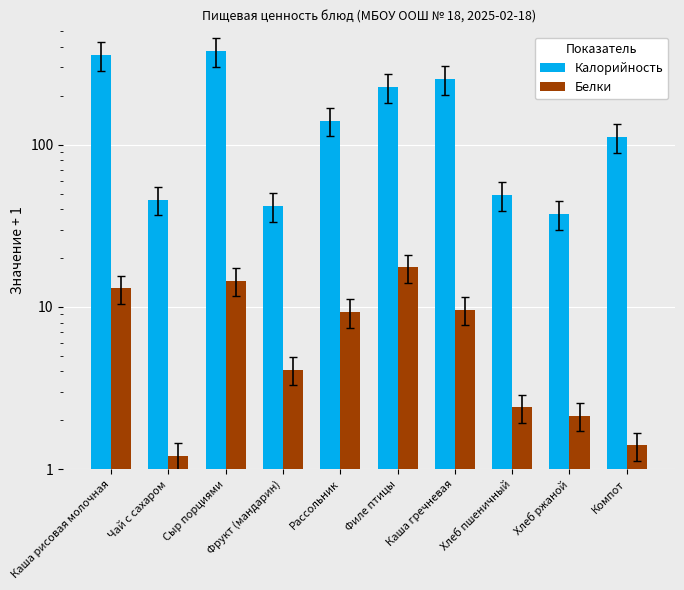

At how many categories does at least one series exceed 232?

3